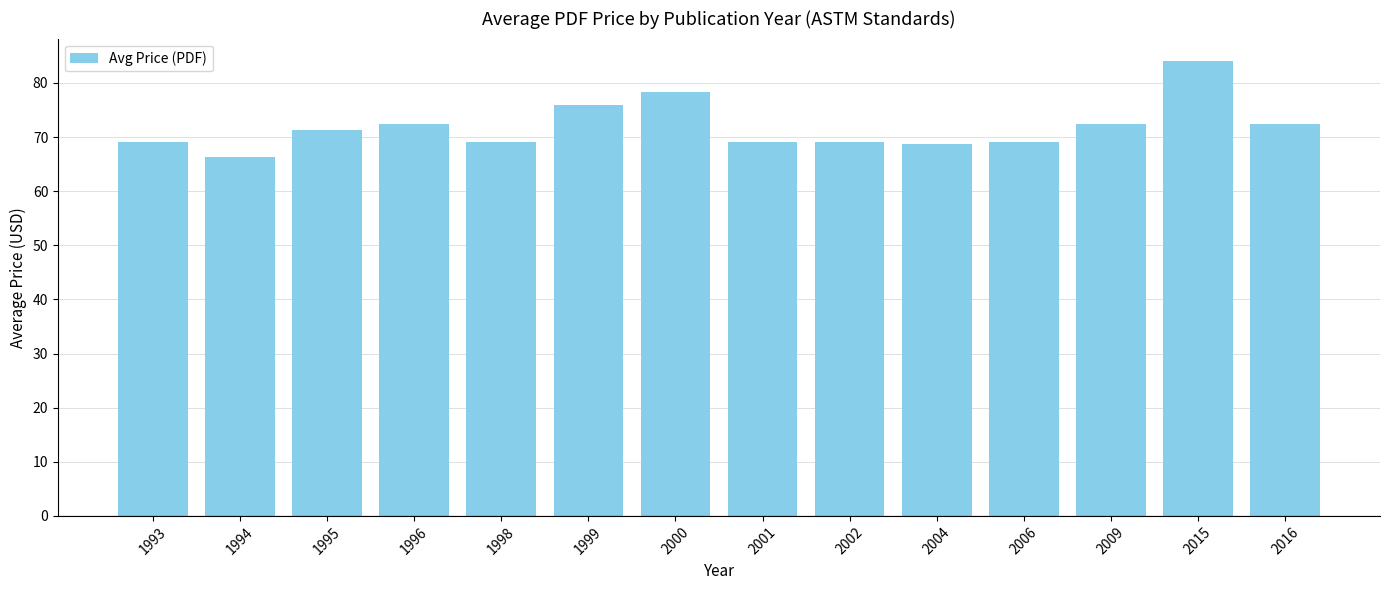

The chart shows a value of 38.6 at 1995. True or false?

False